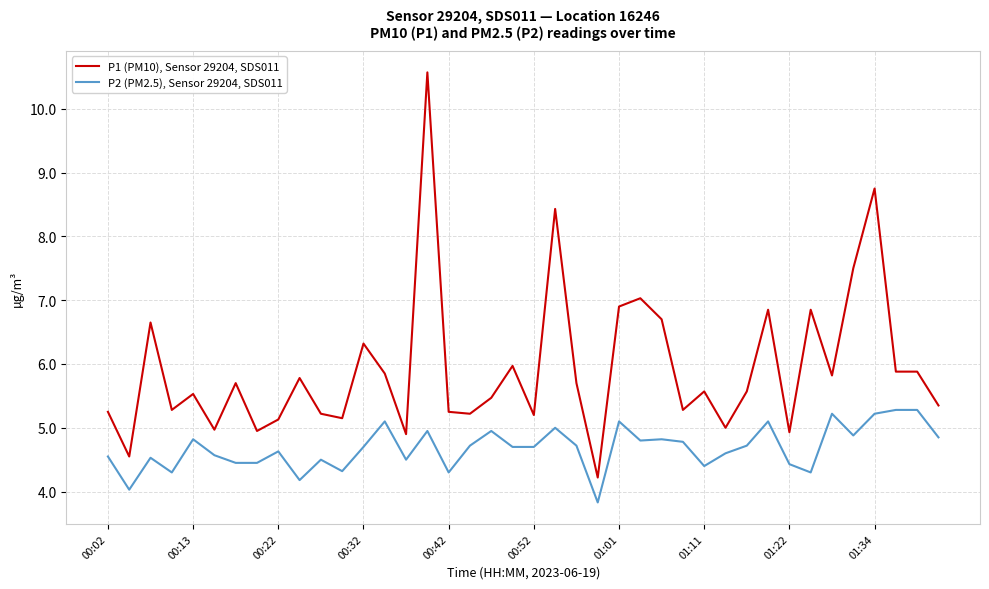

Which series has the largest total across all categories?

P1 (PM10), Sensor 29204, SDS011